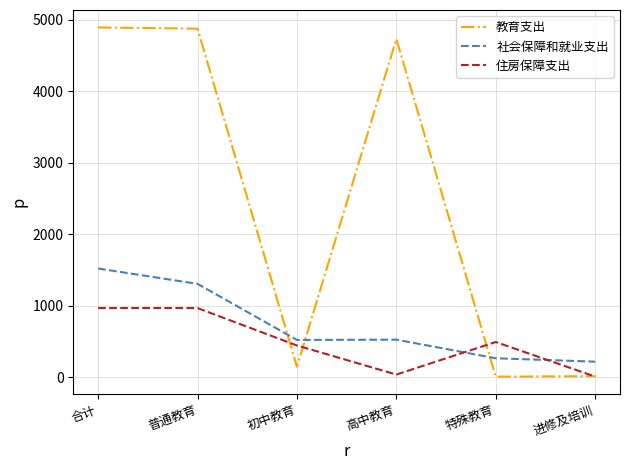

True or false: 教育支出 and 社会保障和就业支出 intersect in this chart.

True